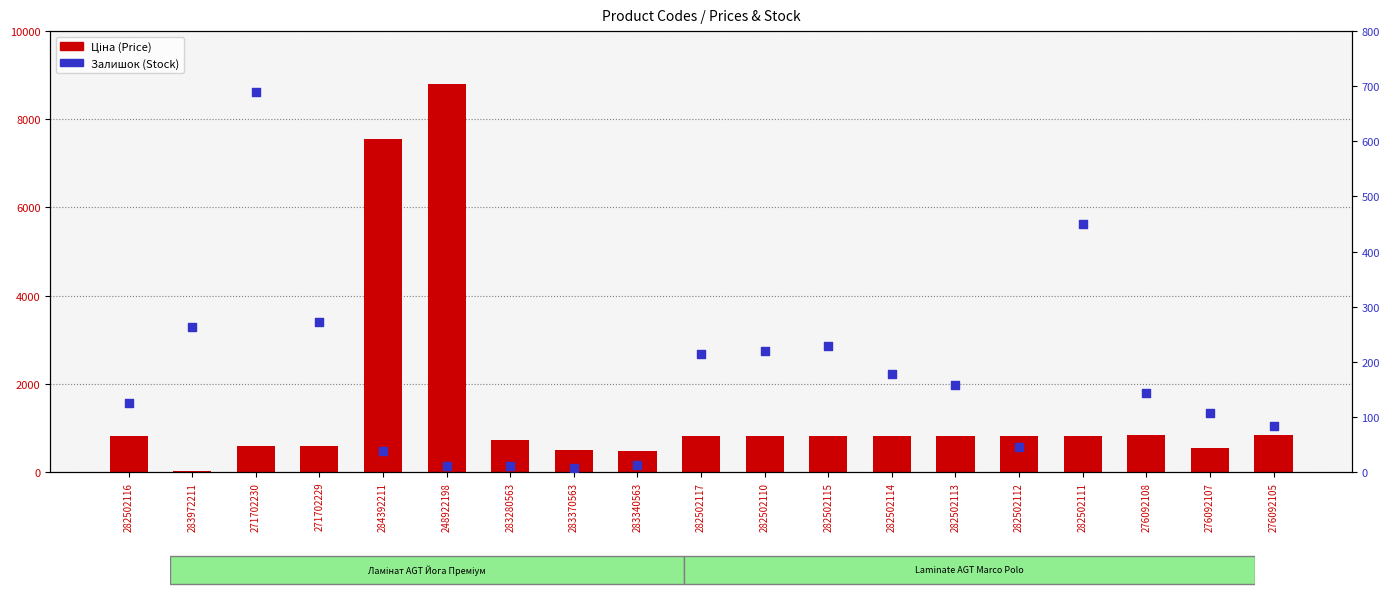

What is the total value across all series at 283280563?

730.6